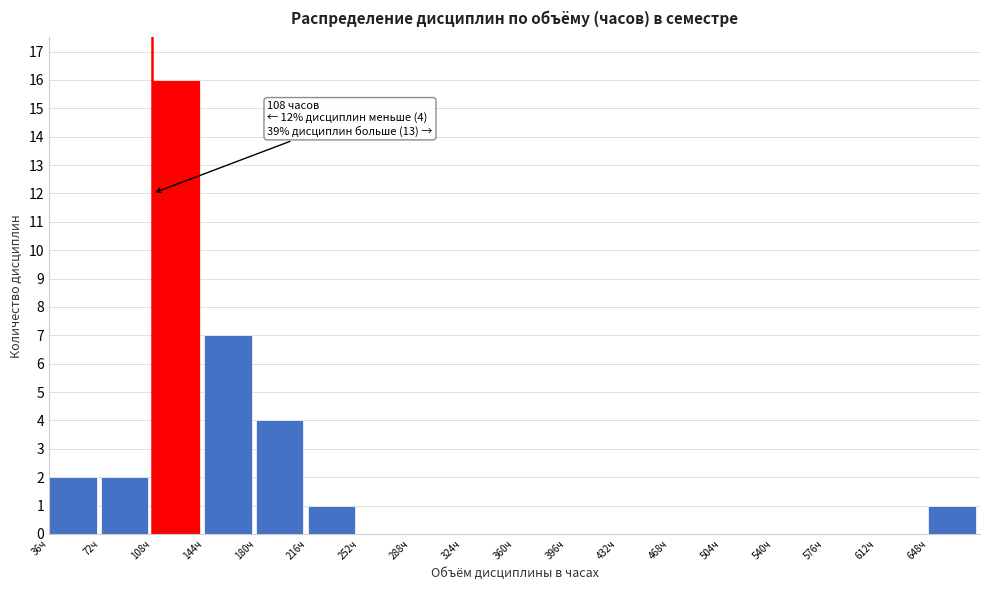

Over which range of the x-axis is the bar tallest?

108 to 144